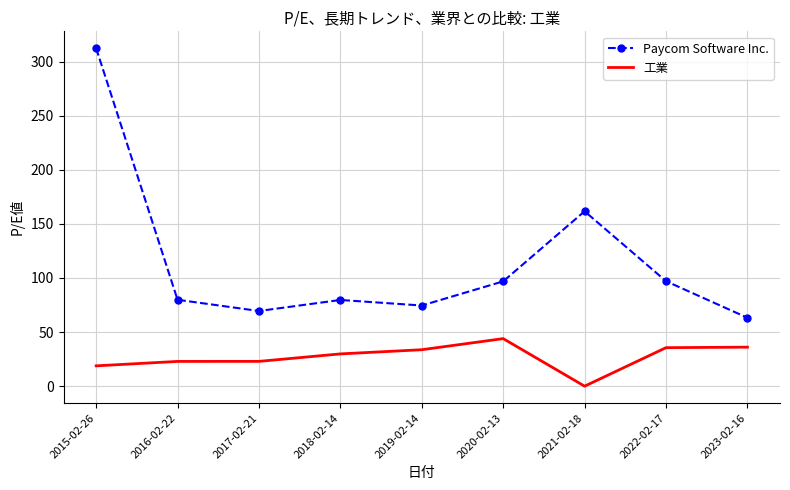

Which label corresponds to the smallest value in the chart?

2021-02-18